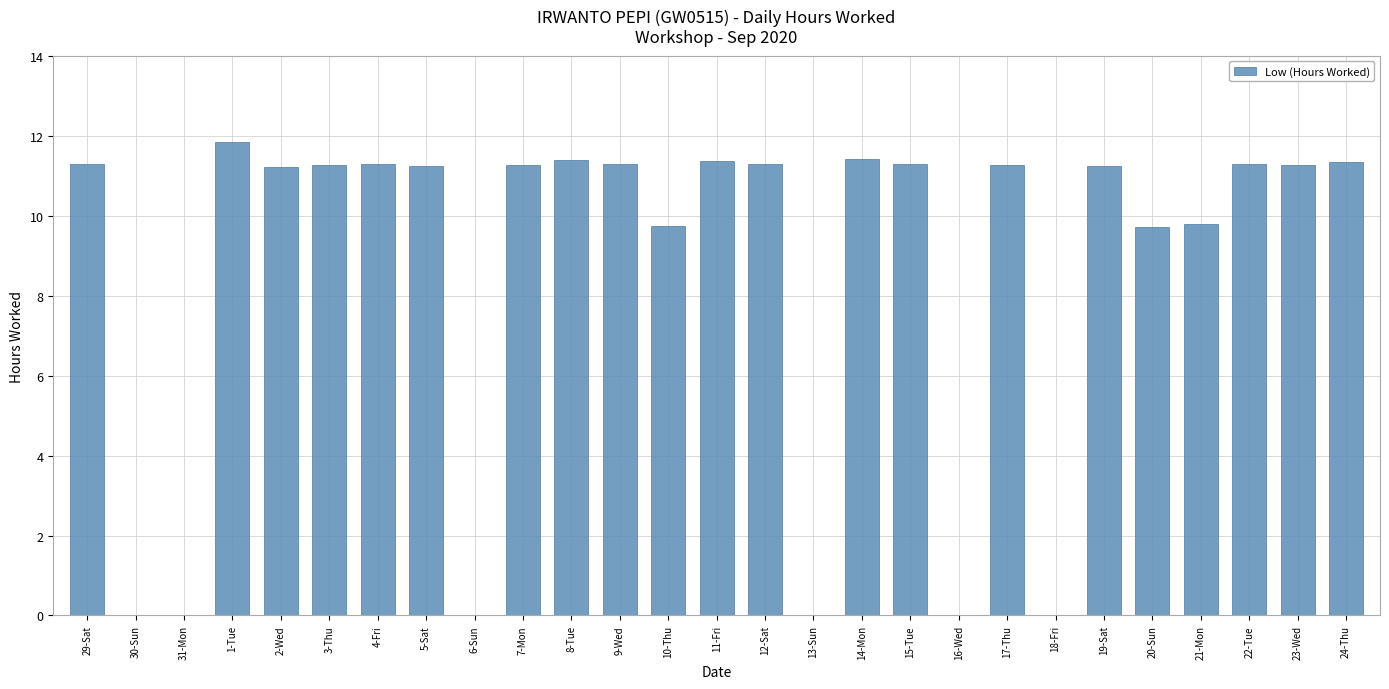

What is the maximum value shown in the chart?

11.8